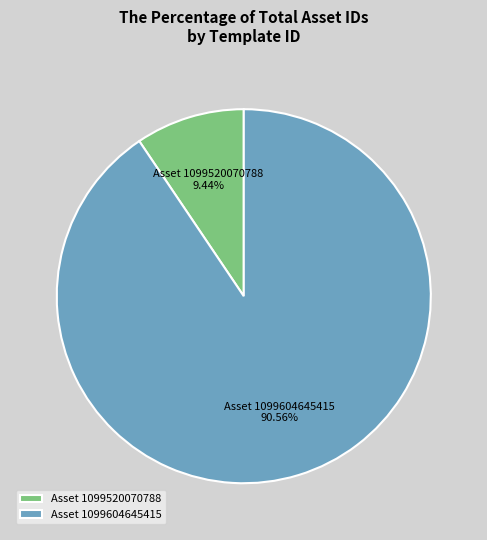

Which slice is the smallest?

Asset 1099520070788